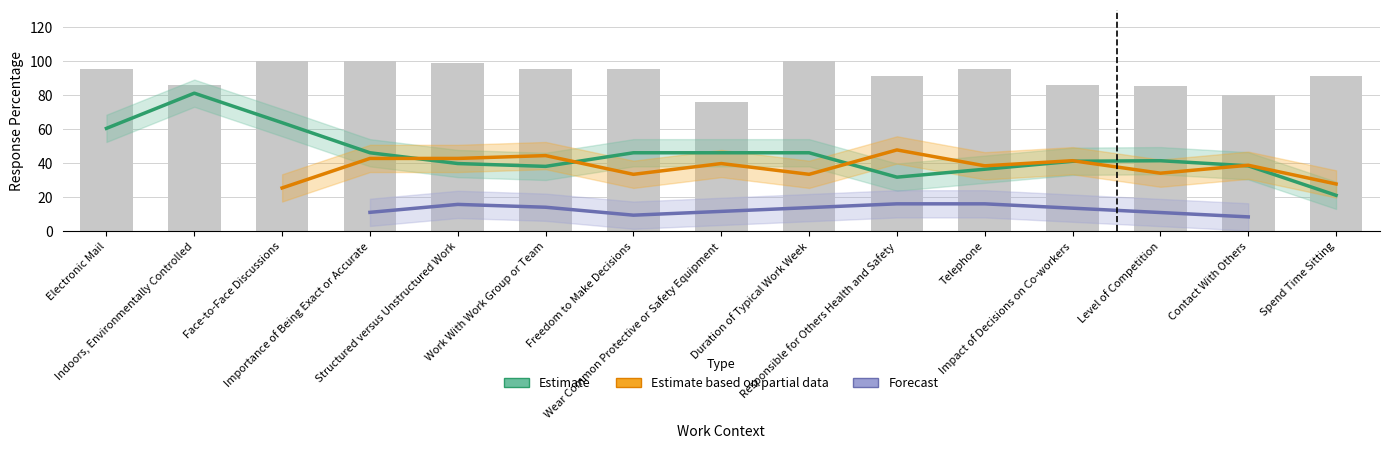

How many groups of bars are there?

15